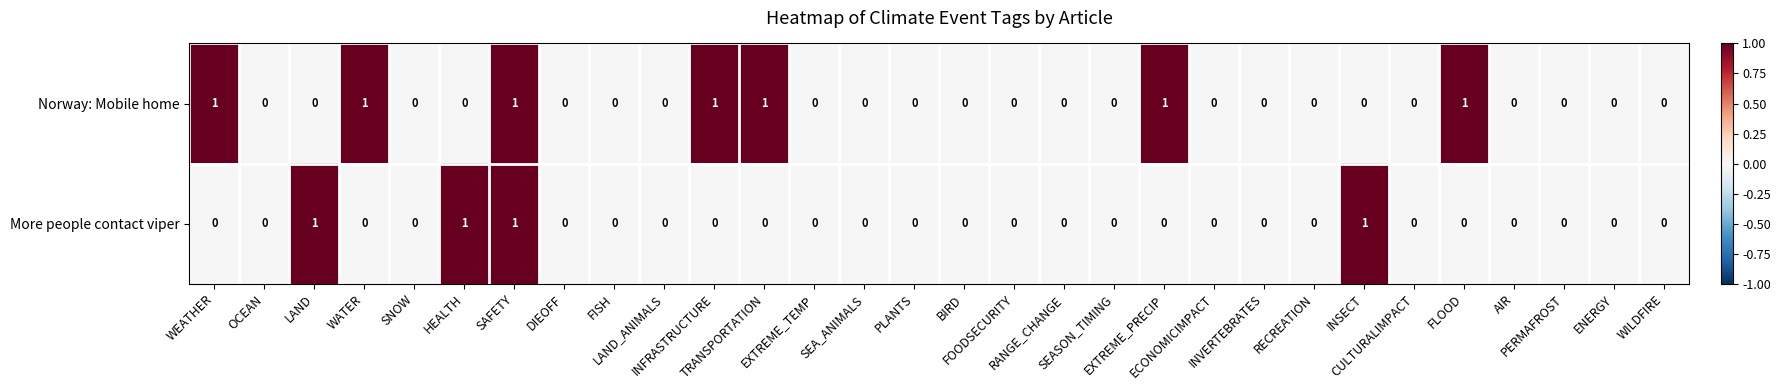

Count the More people contact viper values in the range 0 to 1.

30